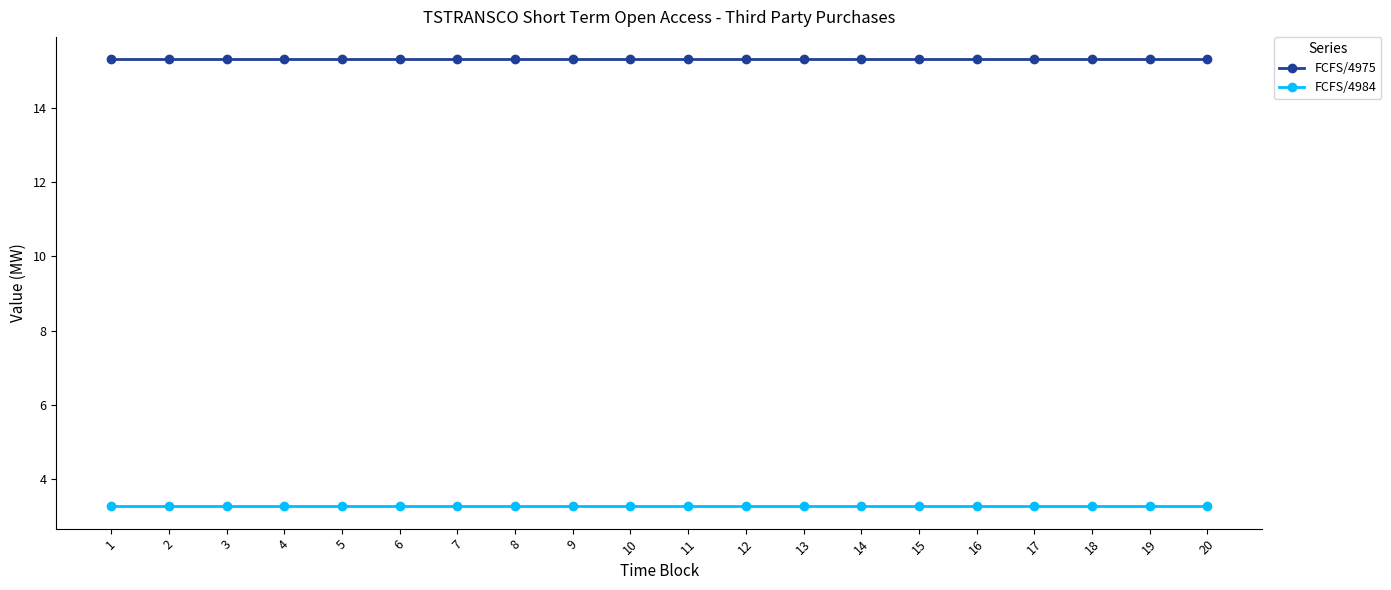

True or false: FCFS/4984 has a value of 1.1 at 12.

False